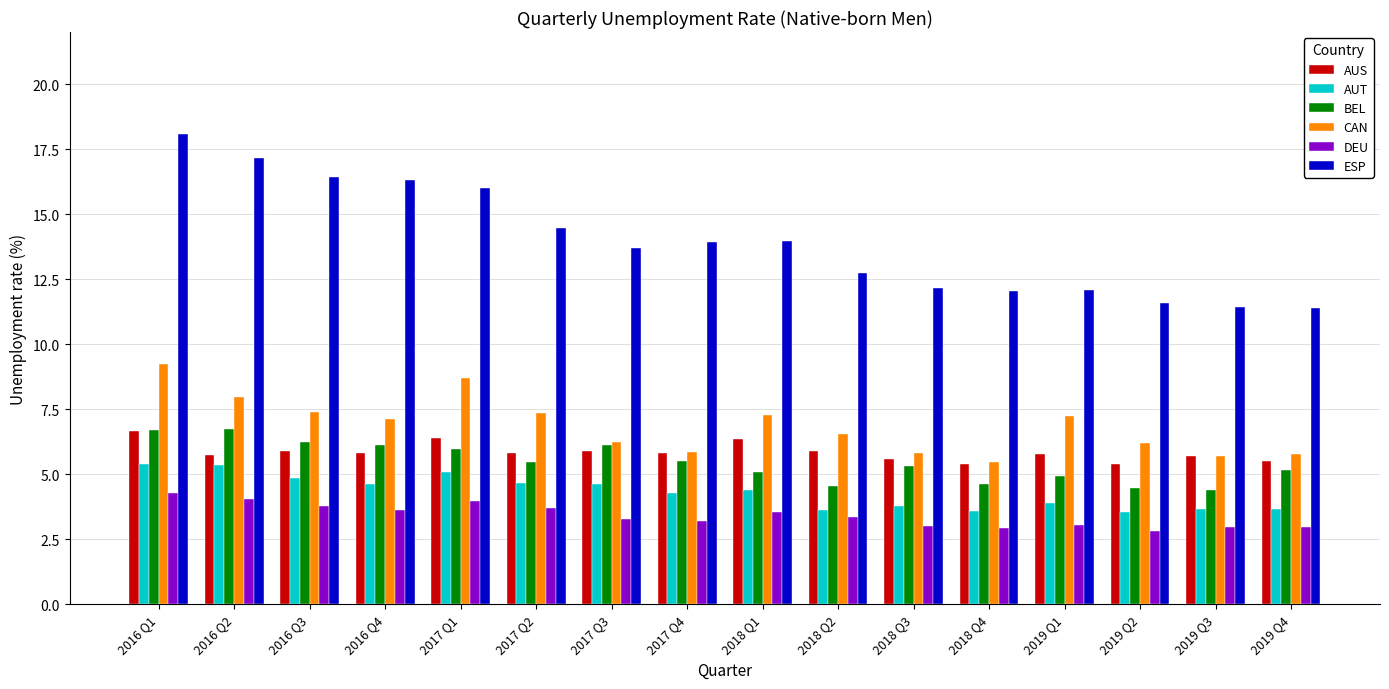

How many bars are there in each group?

6